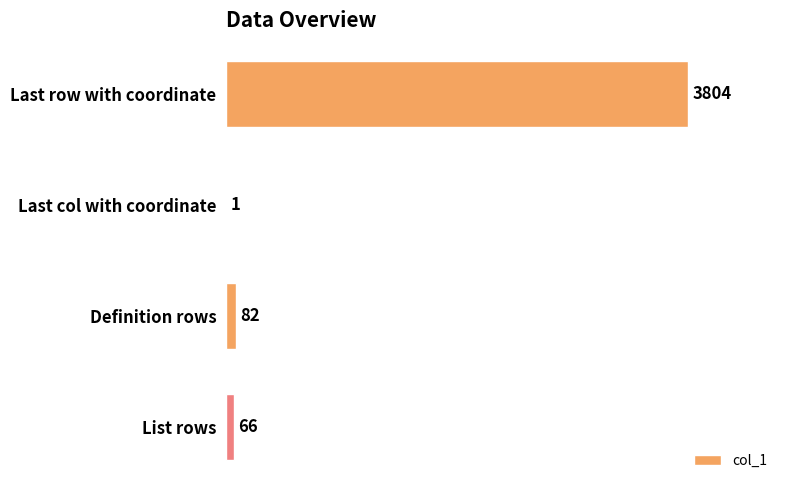

Where is the data nearest to the value 1902?

Definition rows